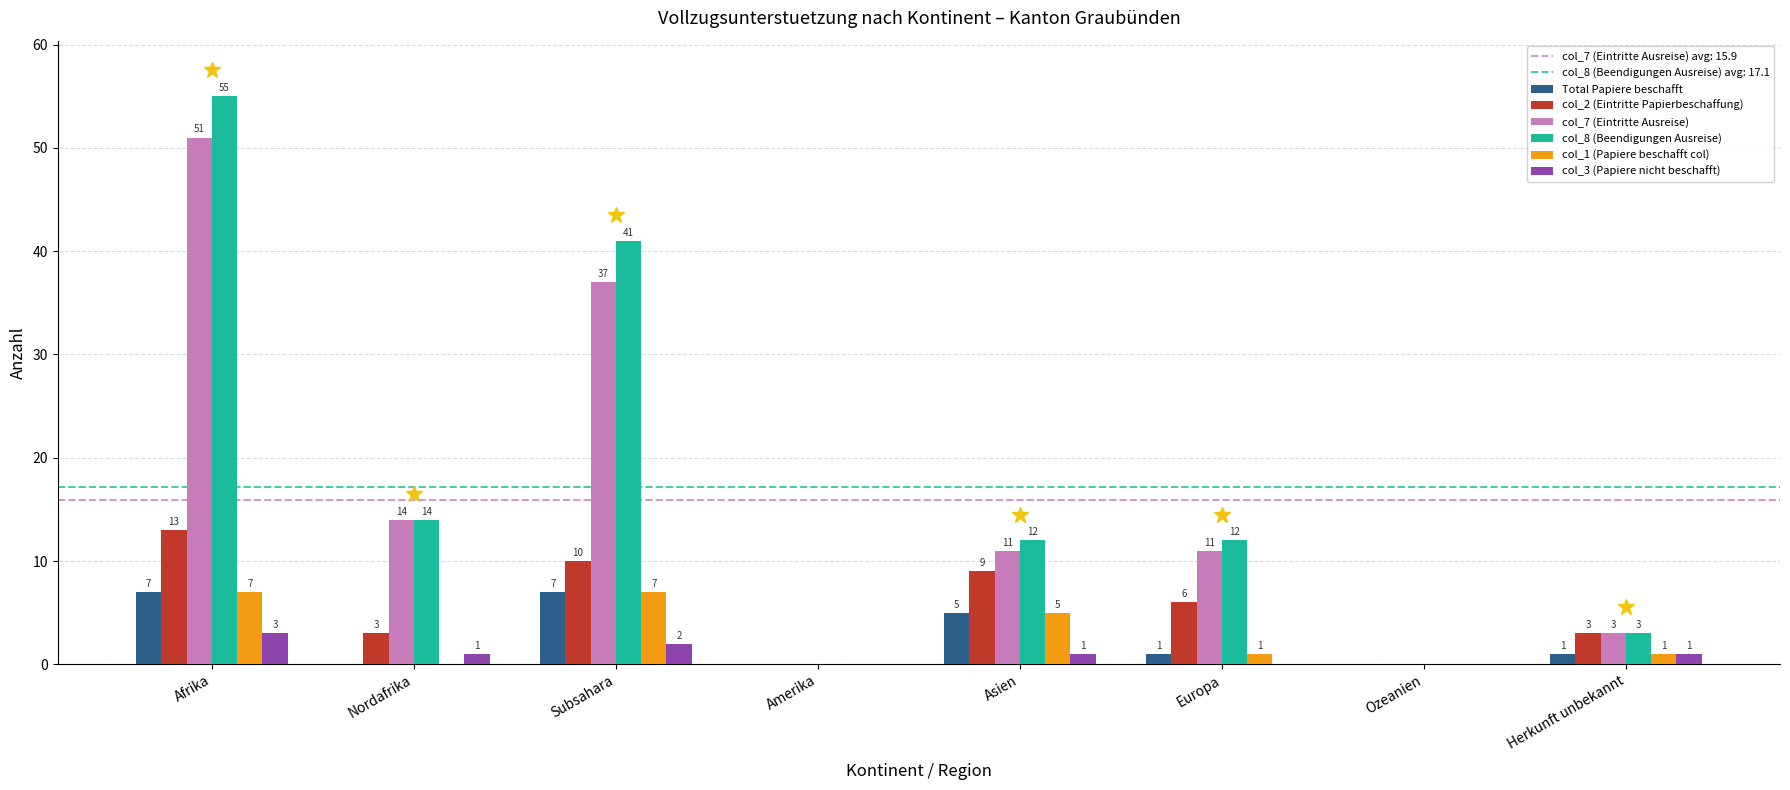

Which series has the largest range (max minus min)?

col_8 (Beendigungen Ausreise)